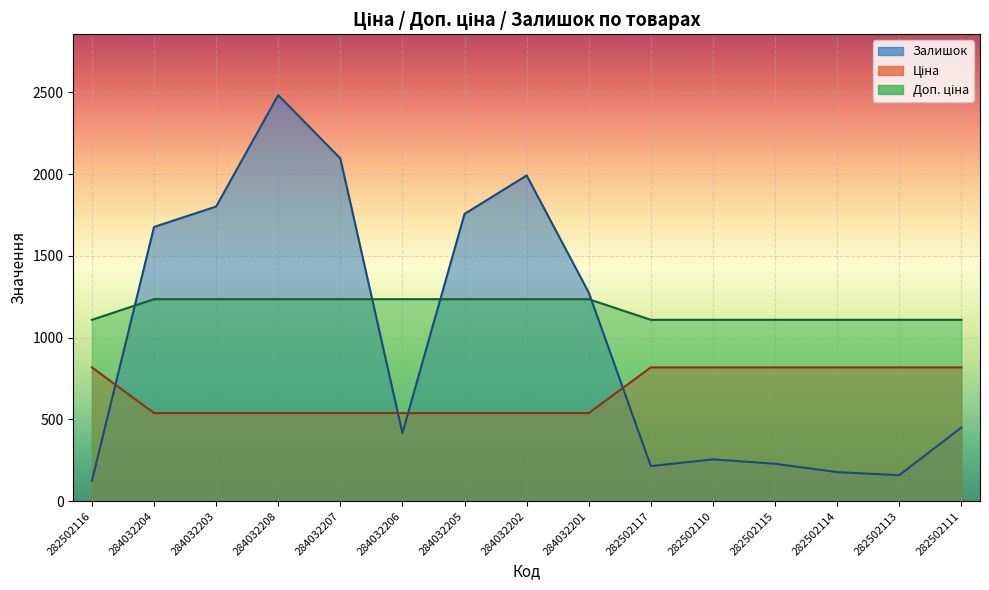

Reading left to right, what are all the values shown in this chart?

Ціна: 282502116=818.5	284032204=539.0	284032203=539.0	284032208=539.0	284032207=539.0	284032206=539.0	284032205=539.0	284032202=539.0	284032201=539.0	282502117=818.5	282502110=818.5	282502115=818.5	282502114=818.5	282502113=818.5	282502111=818.5
Доп. ціна: 282502116=1109.2	284032204=1235.4	284032203=1235.4	284032208=1235.4	284032207=1235.4	284032206=1235.4	284032205=1235.4	284032202=1235.4	284032201=1235.4	282502117=1109.2	282502110=1109.2	282502115=1109.2	282502114=1109.2	282502113=1109.2	282502111=1109.2
Залишок: 282502116=125.0	284032204=1677.0	284032203=1802.0	284032208=2483.0	284032207=2096.0	284032206=417.0	284032205=1757.0	284032202=1992.0	284032201=1276.0	282502117=215.0	282502110=256.0	282502115=229.0	282502114=178.0	282502113=159.0	282502111=451.0